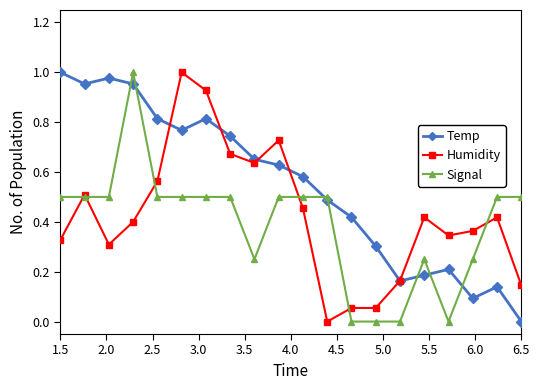

What are all the series names shown in the legend?

Temp, Humidity, Signal